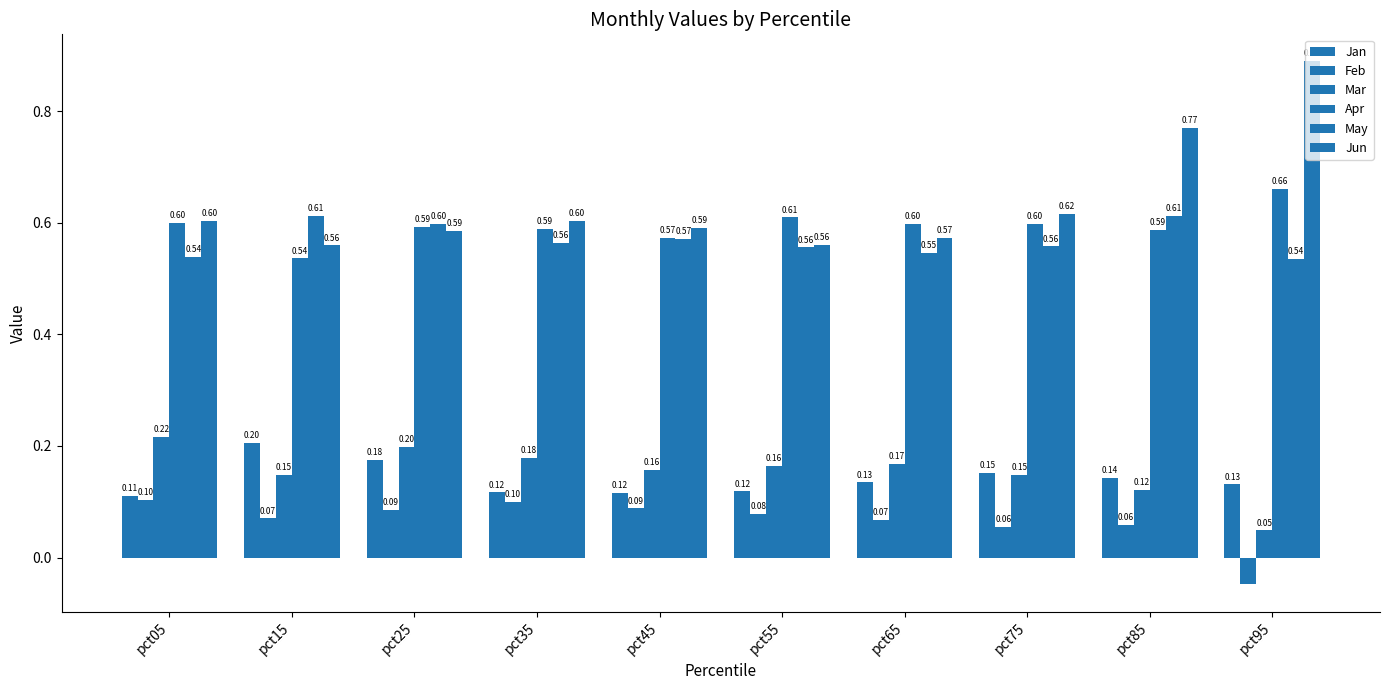

Is it true that Feb equals 0.1 at pct55?

True